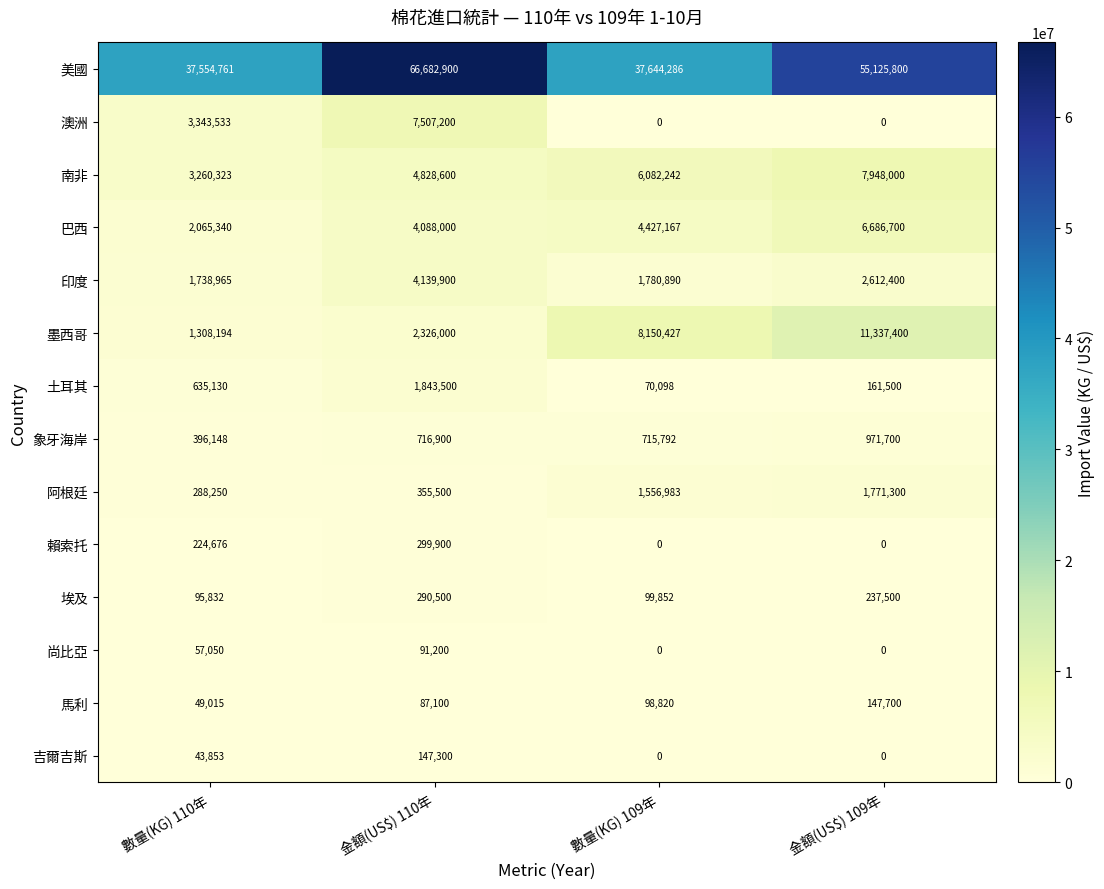

What is the maximum value shown in the chart?

66682900